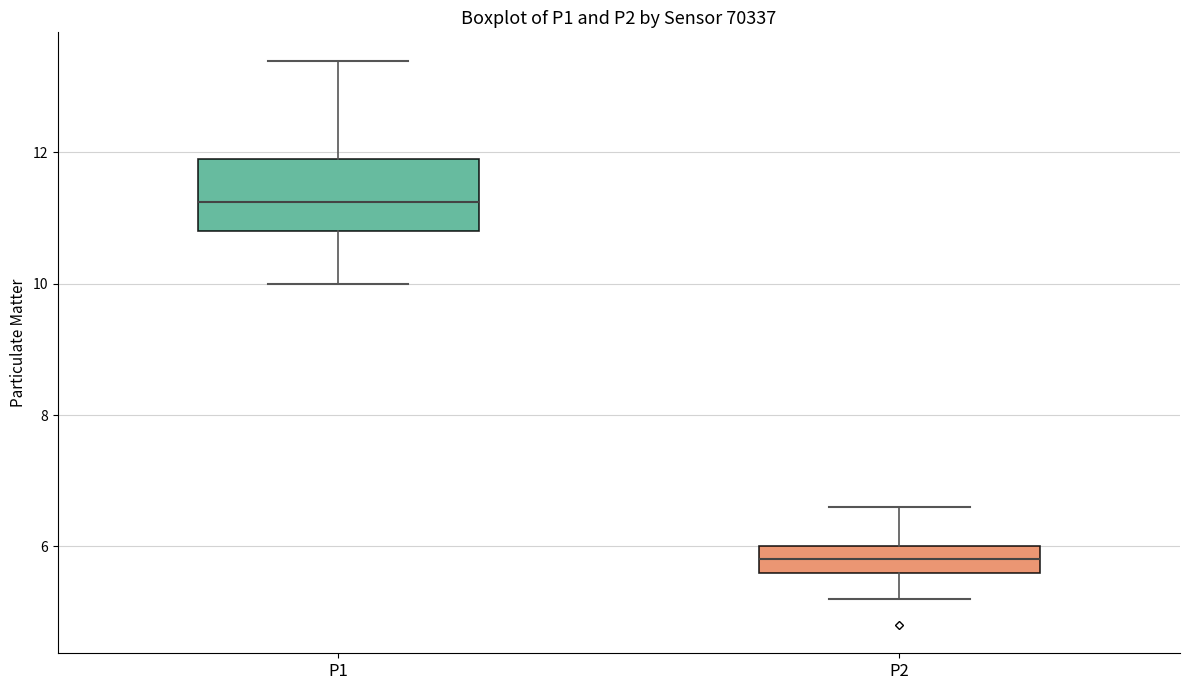

Which box has the lowest median line?

P2